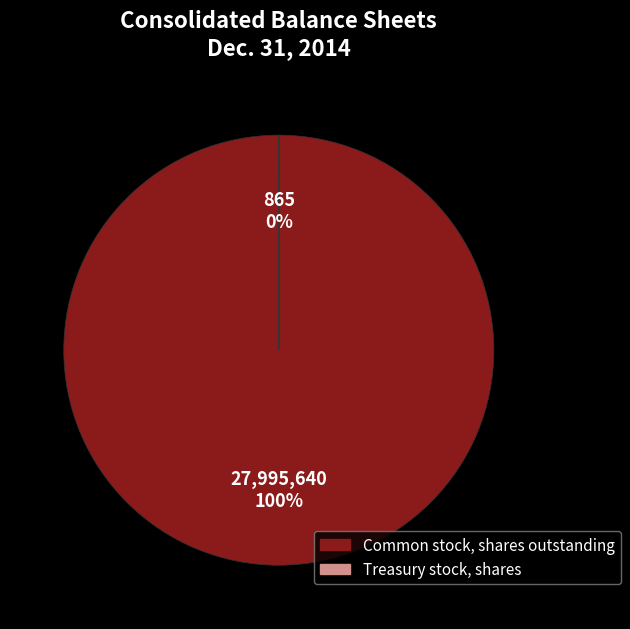

Combined, what portion of the pie is Treasury stock, shares and Common stock, shares outstanding?

100.0%